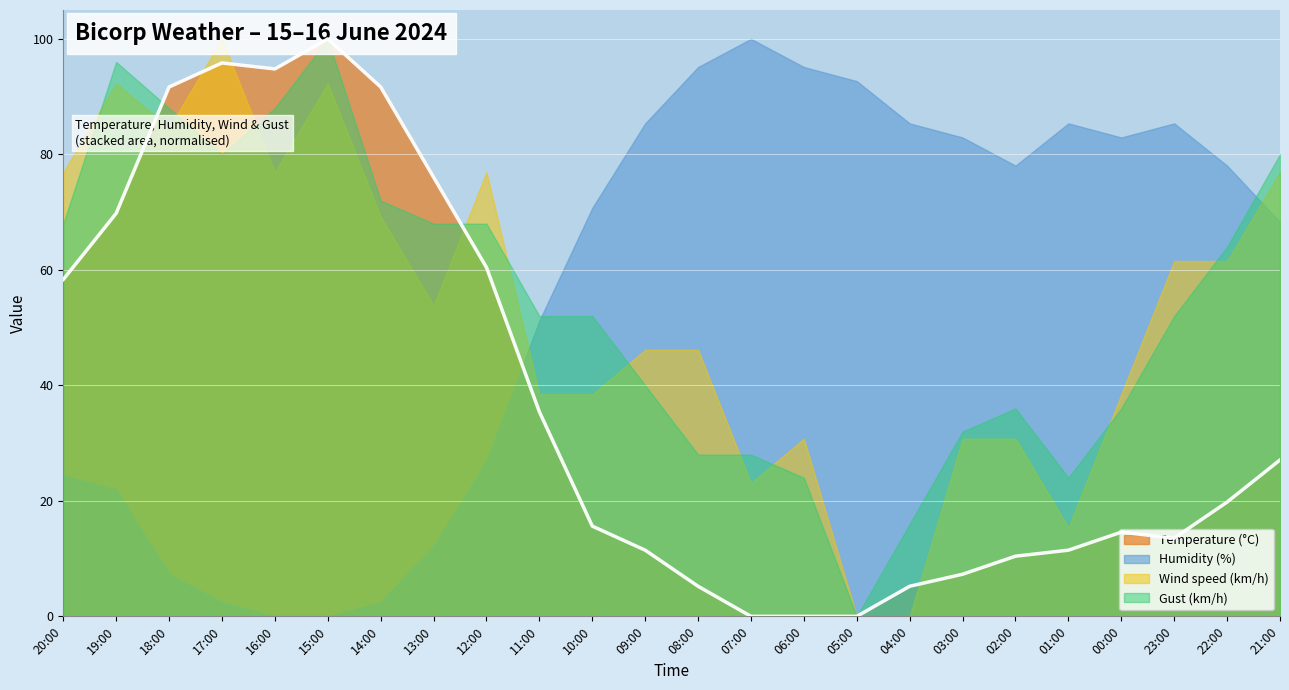

True or false: Gust (km/h) and Wind speed (km/h) intersect in this chart.

False